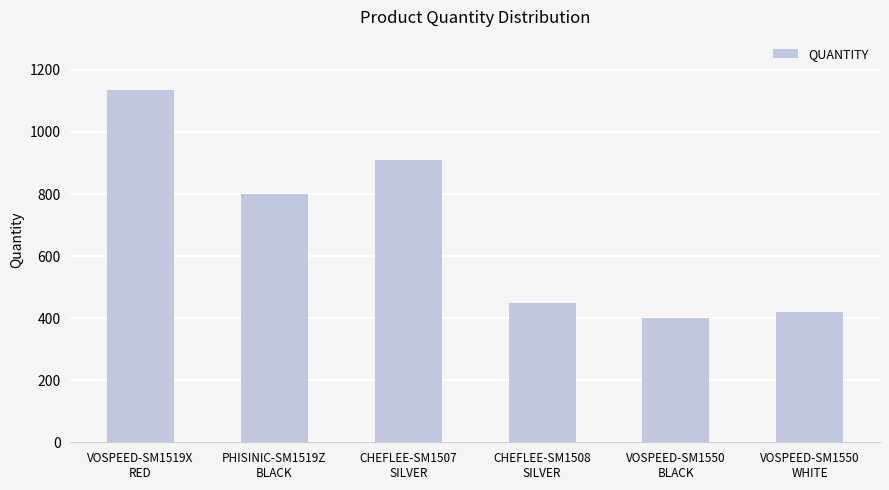

What is the label of the 6th bar from the right?

VOSPEED-SM1519X
RED